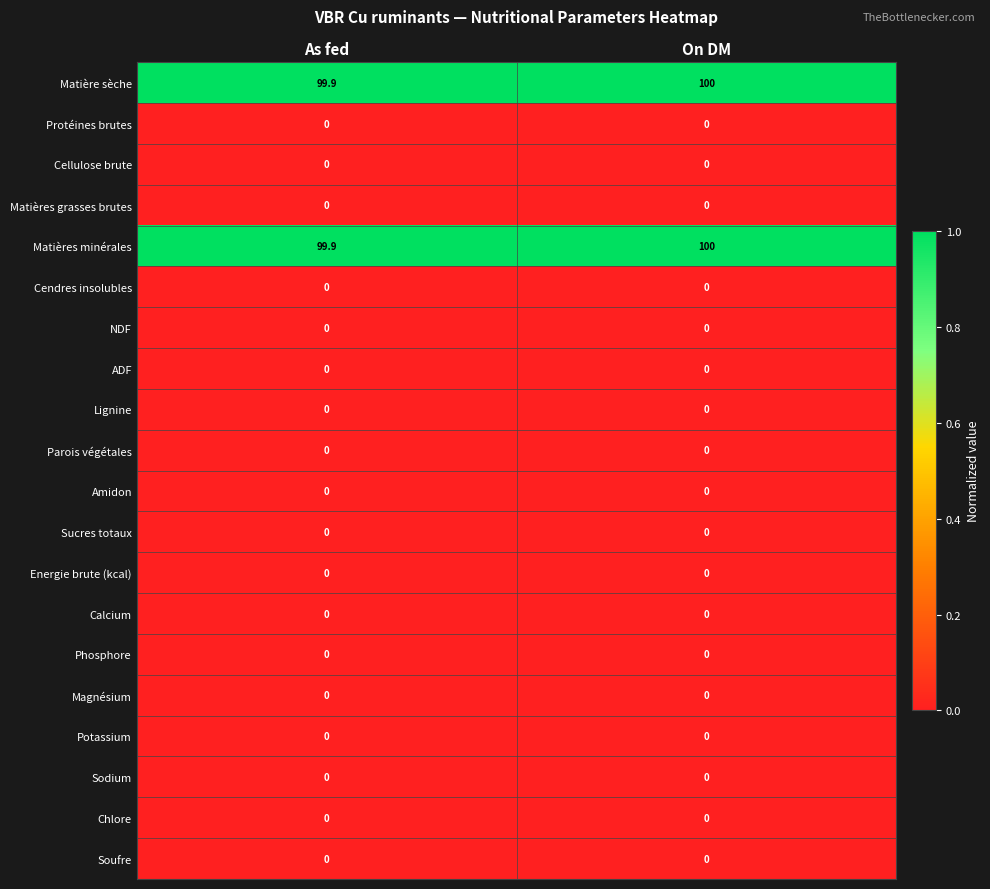

What is the total value across all series at As fed?

199.8